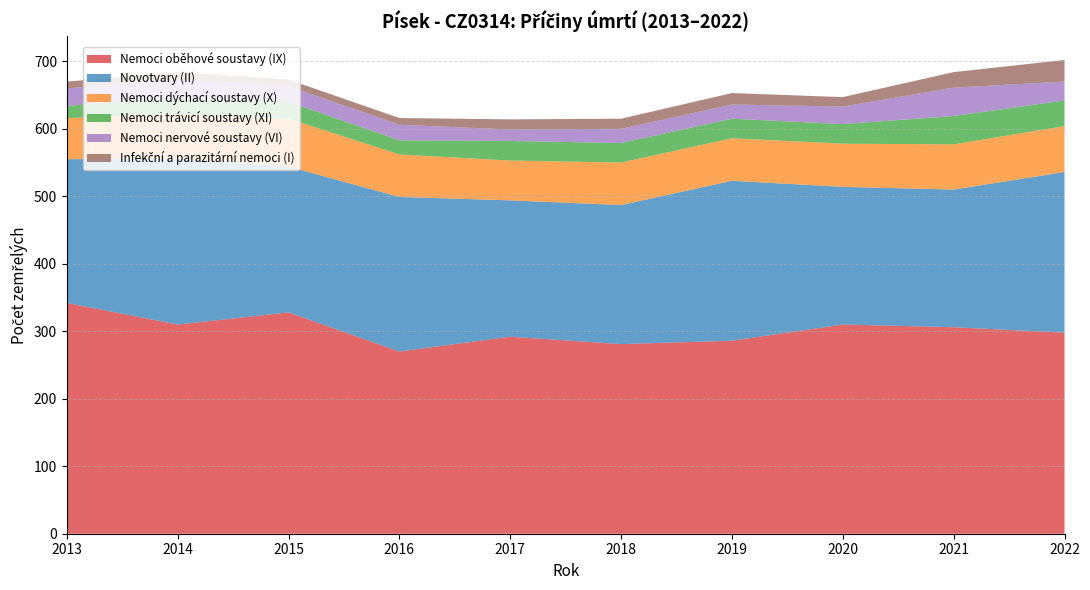

Reading left to right, what are all the values shown in this chart?

Nemoci oběhové soustavy (IX): 342	310	328	270	292	281	286	310	306	298
Novotvary (II): 213	246	216	229	202	206	237	204	204	238
Nemoci dýchací soustavy (X): 61	66	71	63	59	63	63	64	67	68
Nemoci trávicí soustavy (XI): 18	25	25	21	29	29	29	29	42	38
Nemoci nervové soustavy (VI): 26	26	23	23	17	21	21	26	42	28
Infekční a parazitární nemoci (I): 10	11	10	10	15	15	17	14	23	32